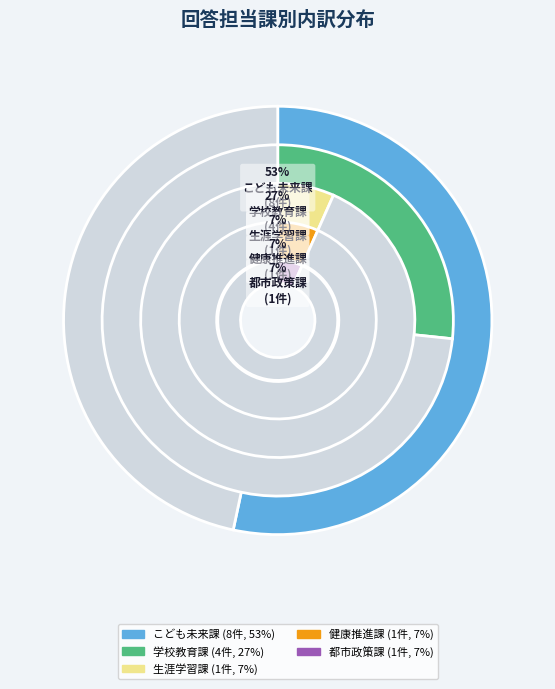

What portion of the pie excludes 健康推進課?

93.3%